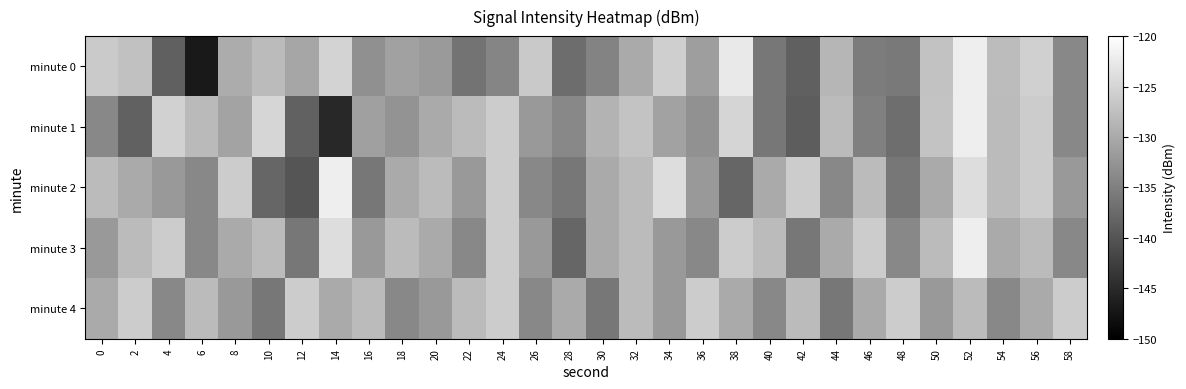

Which label corresponds to the smallest value in the chart?

6